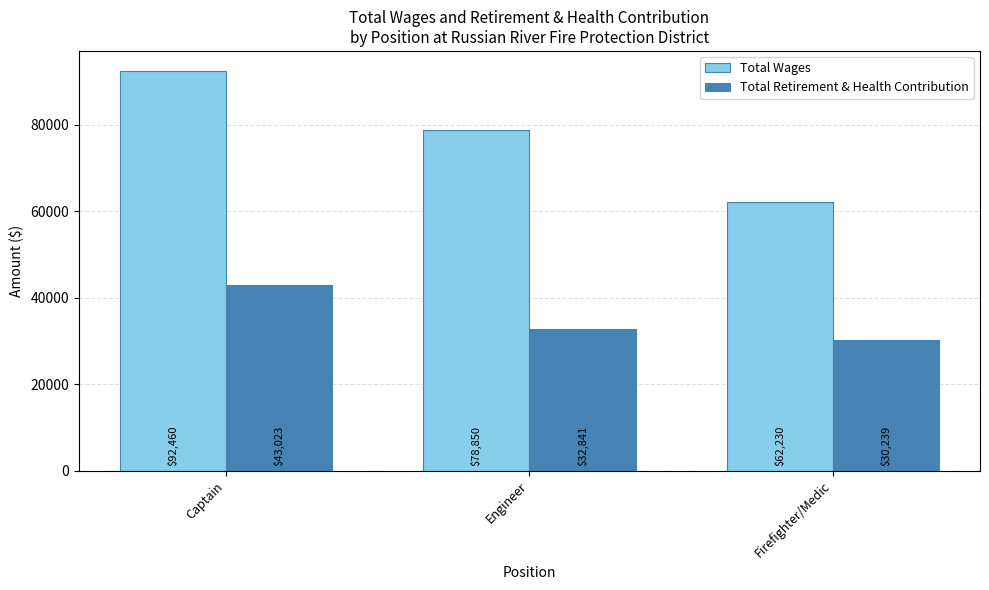

What is the minimum value for Total Retirement & Health Contribution?

30238.7